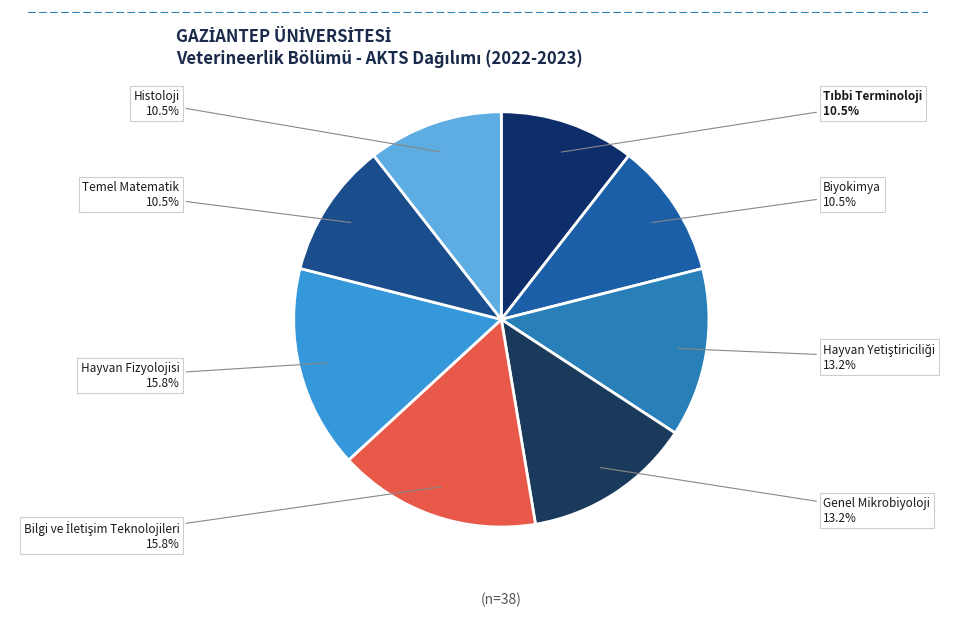

Is there any slice that represents more than half of the pie?

No